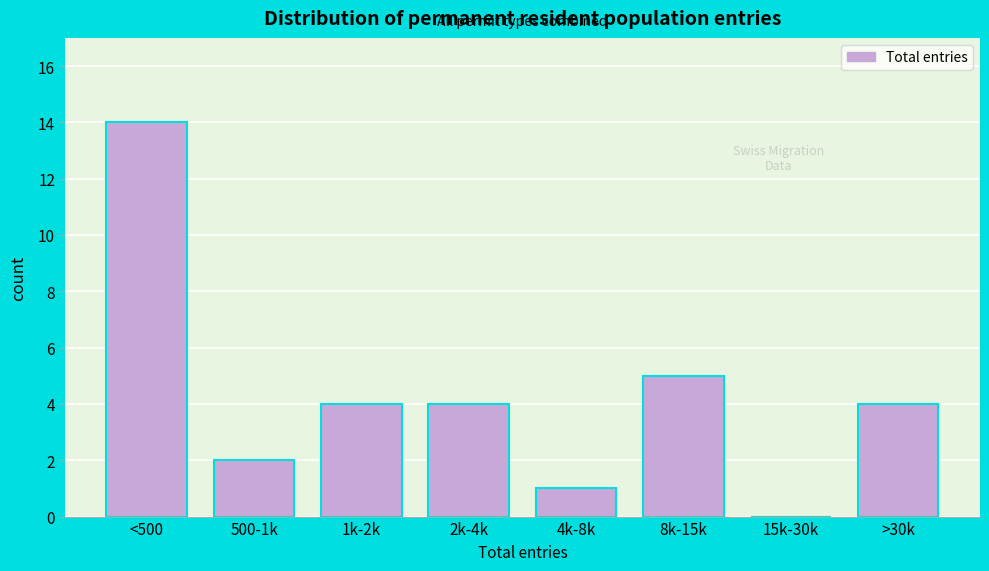

Reading left to right, extract all data points from this chart.

<500=14	500-1k=2	1k-2k=4	2k-4k=4	4k-8k=1	8k-15k=5	15k-30k=0	>30k=4